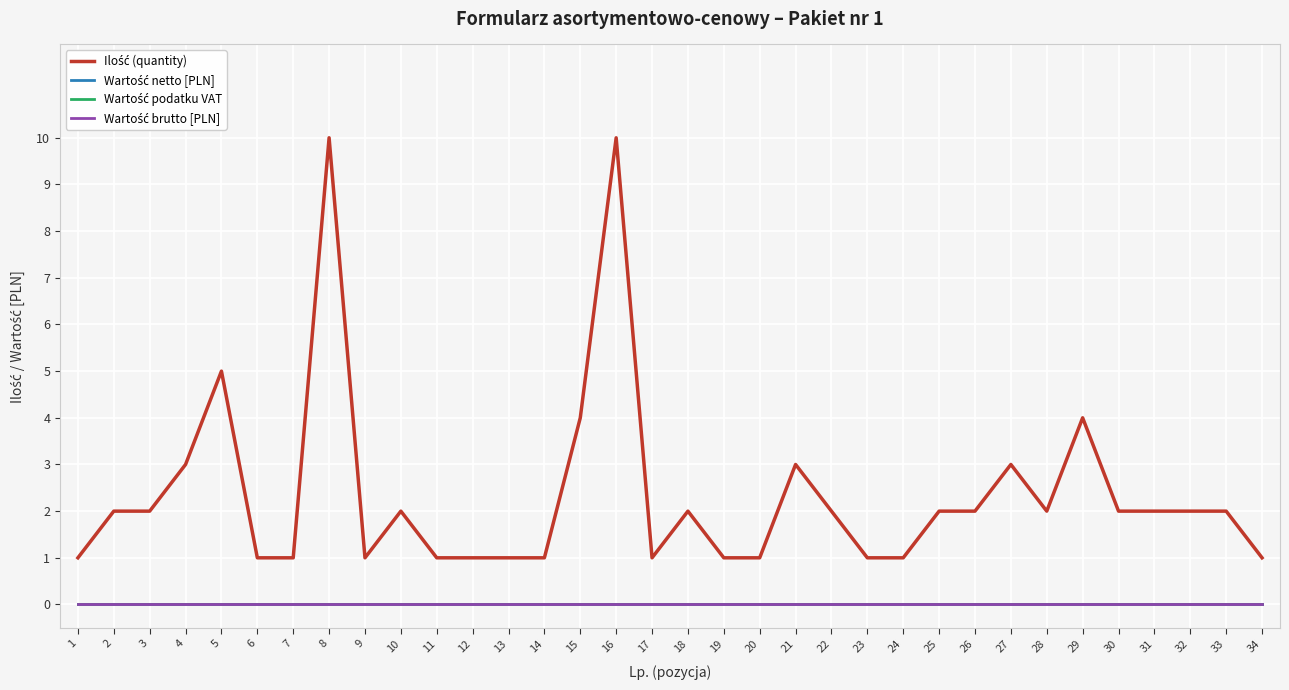

True or false: Wartość podatku VAT and Ilość (quantity) cross at least once.

False